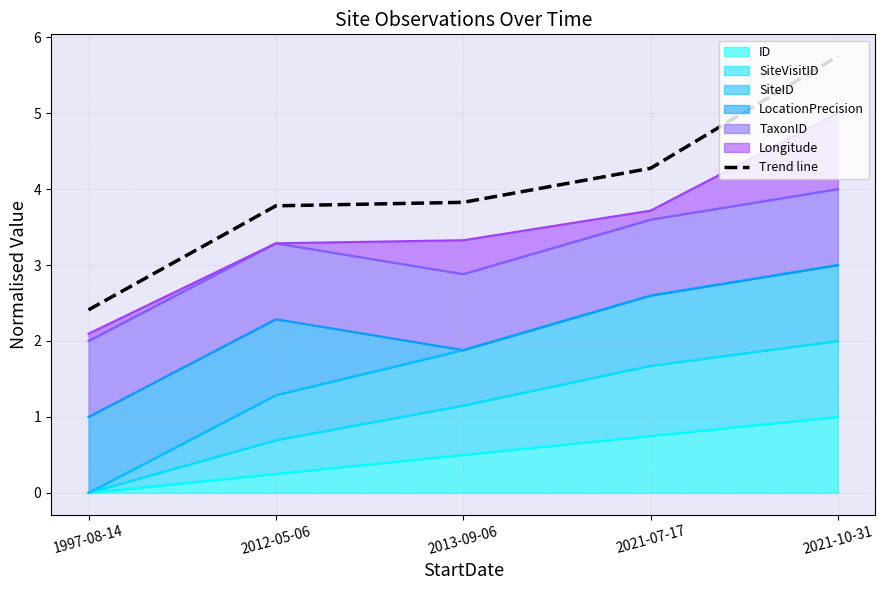

Rank the categories by value from lowest to highest.

1997-08-14, 2012-05-06, 2013-09-06, 2021-07-17, 2021-10-31